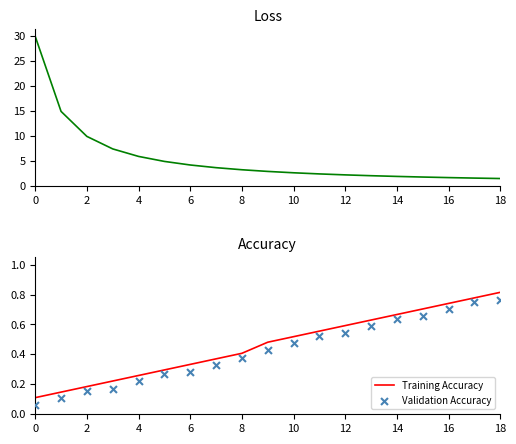

At how many categories does at least one series exceed 17?

1